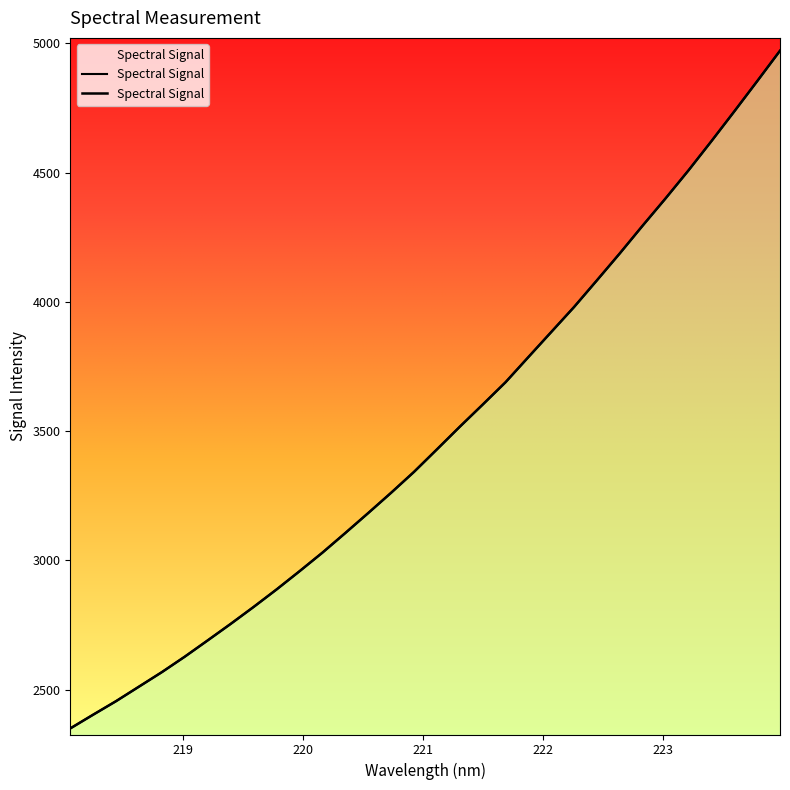

What is the label of the 22nd point from the right?

219.9712